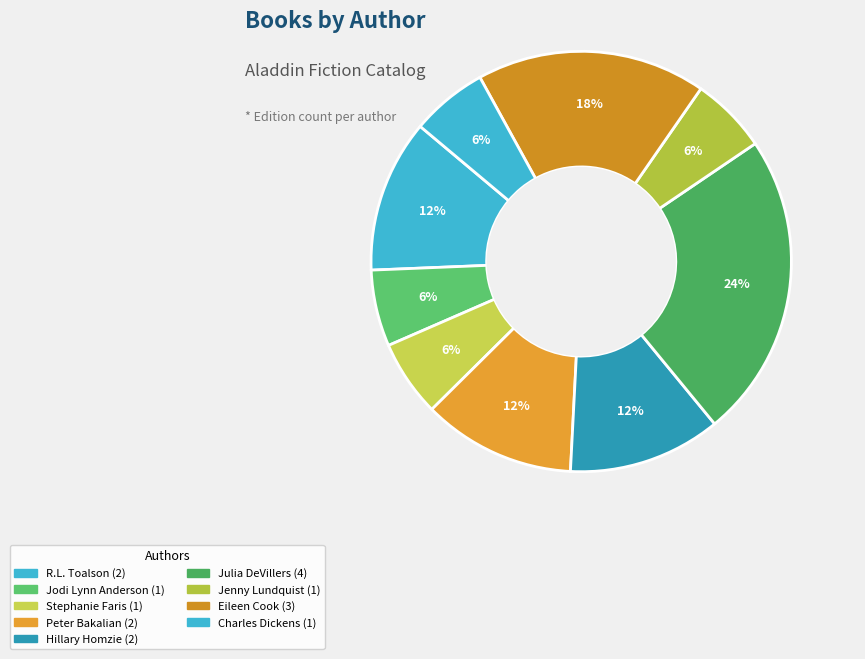

What percentage do Julia DeVillers and Jodi Lynn Anderson together represent?

29.4%